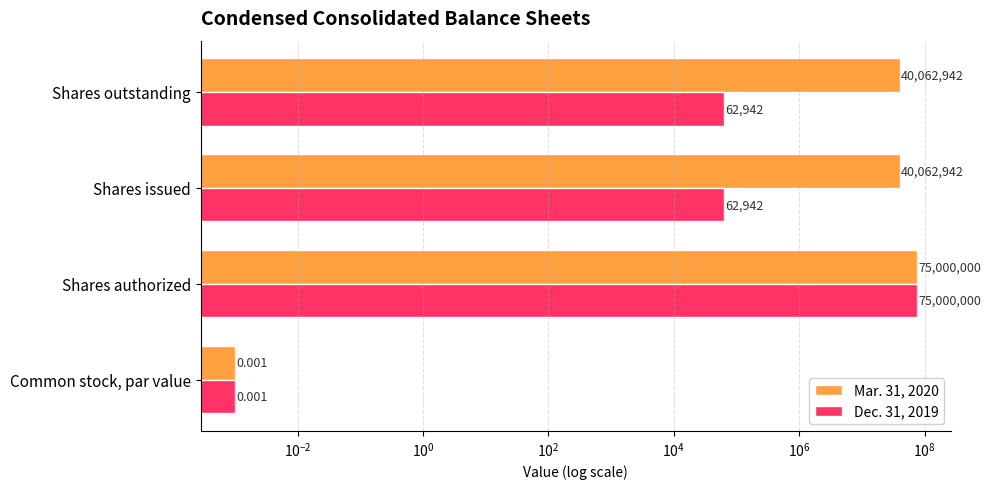

How many values in the Mar. 31, 2020 series exceed 40062942?

1